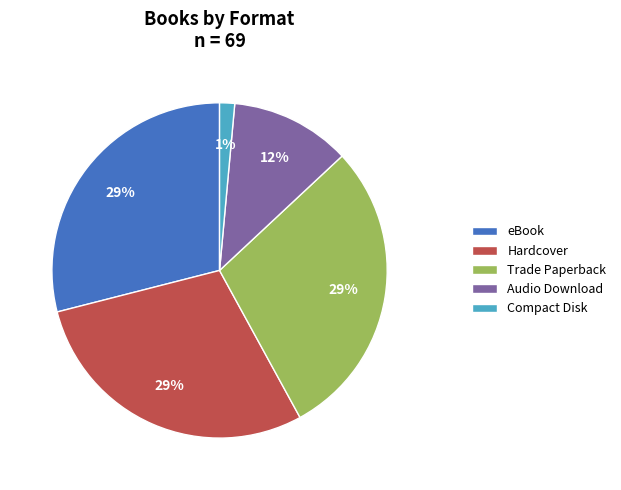

True or false: eBook accounts for 41% of the total.

False